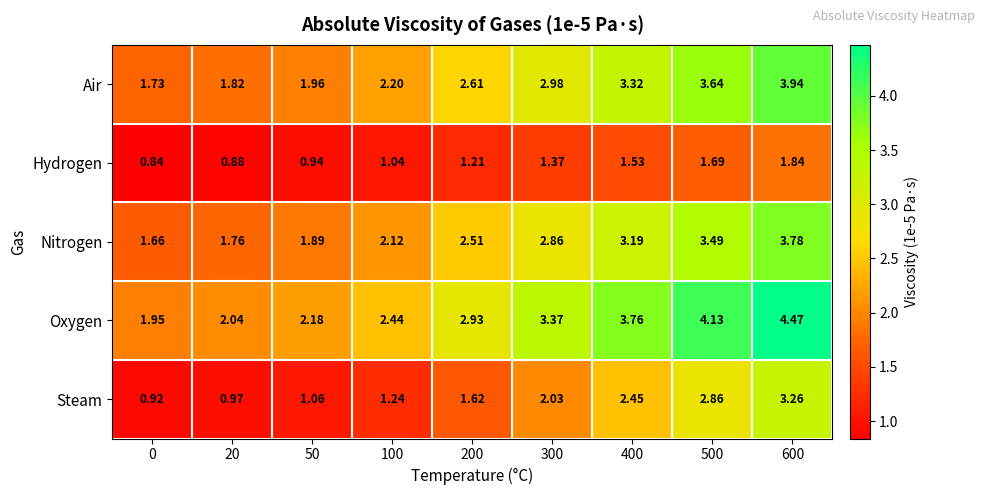

What is the difference between the highest and lowest values at 400?

2.2